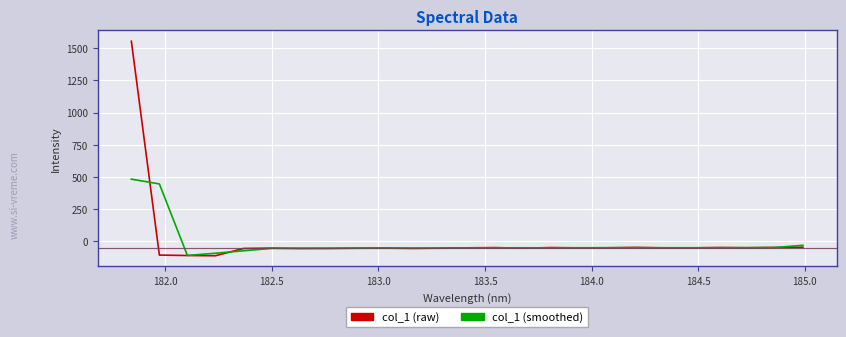

What is the lowest value of the col_1 (raw) series?

-113.9